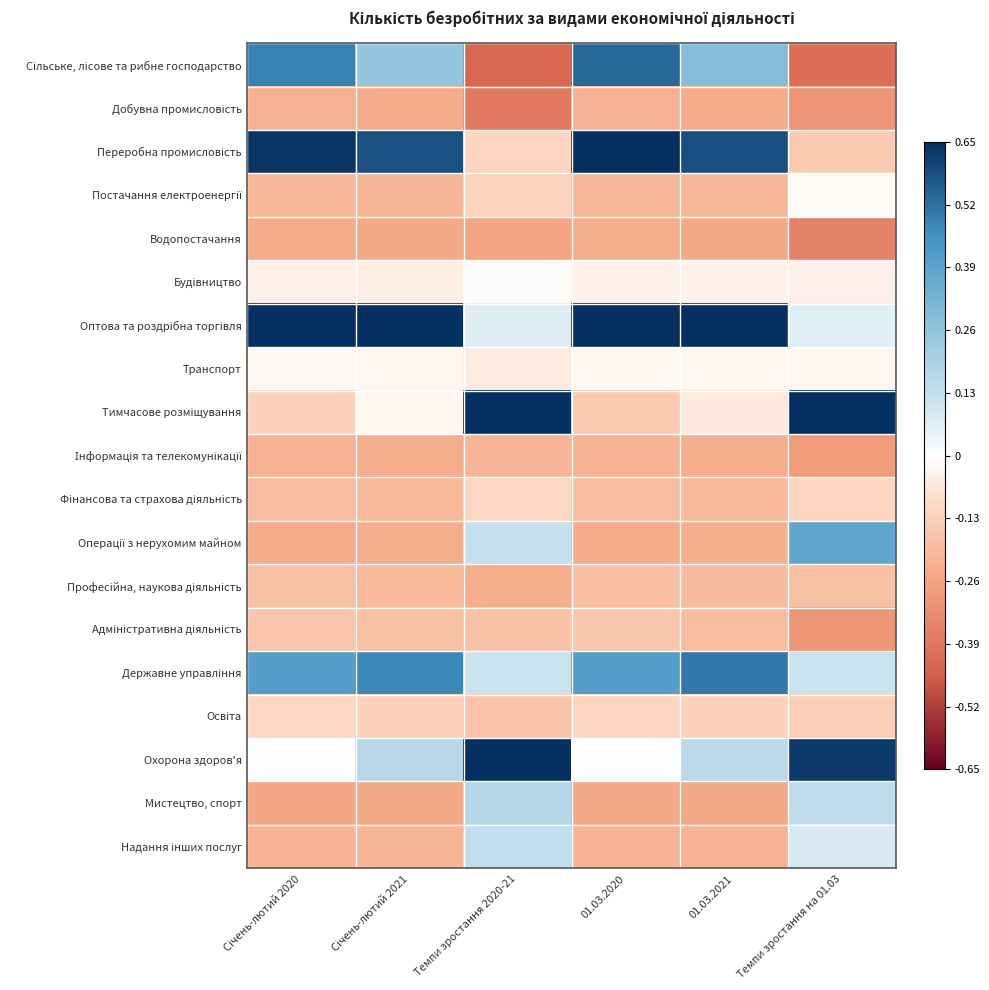

Which category has the lowest value across all series?

Темпи зростання 2020-21